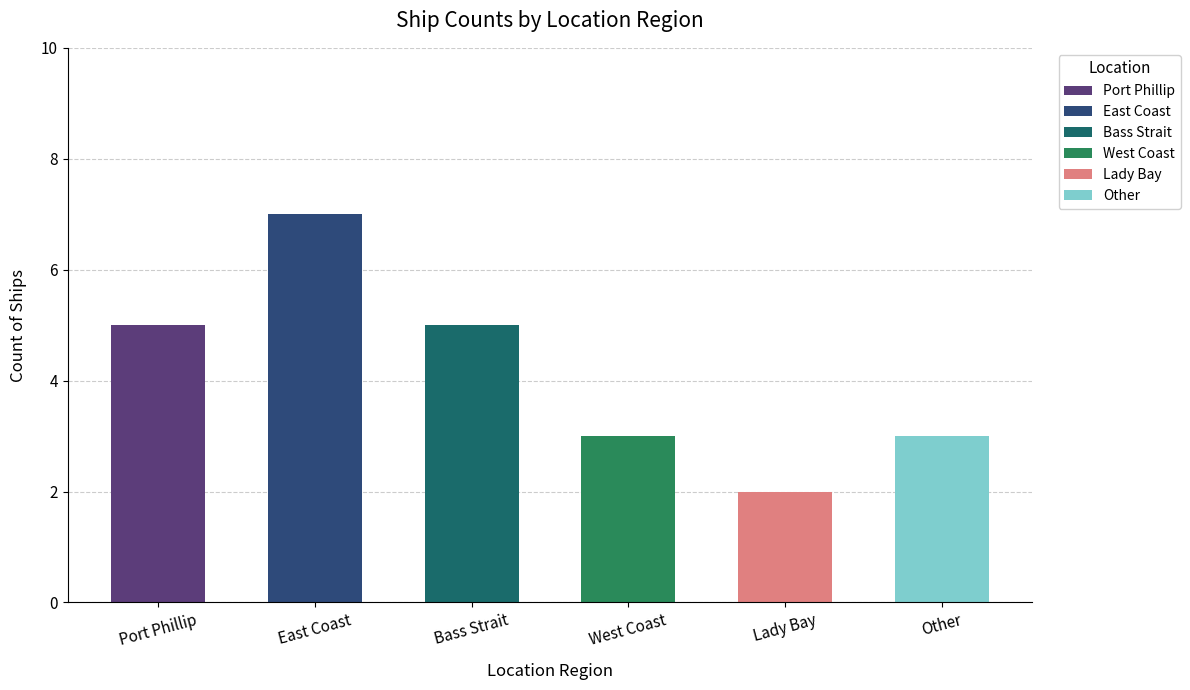

Reading left to right, list all the values displayed in this chart.

5	7	5	3	2	3